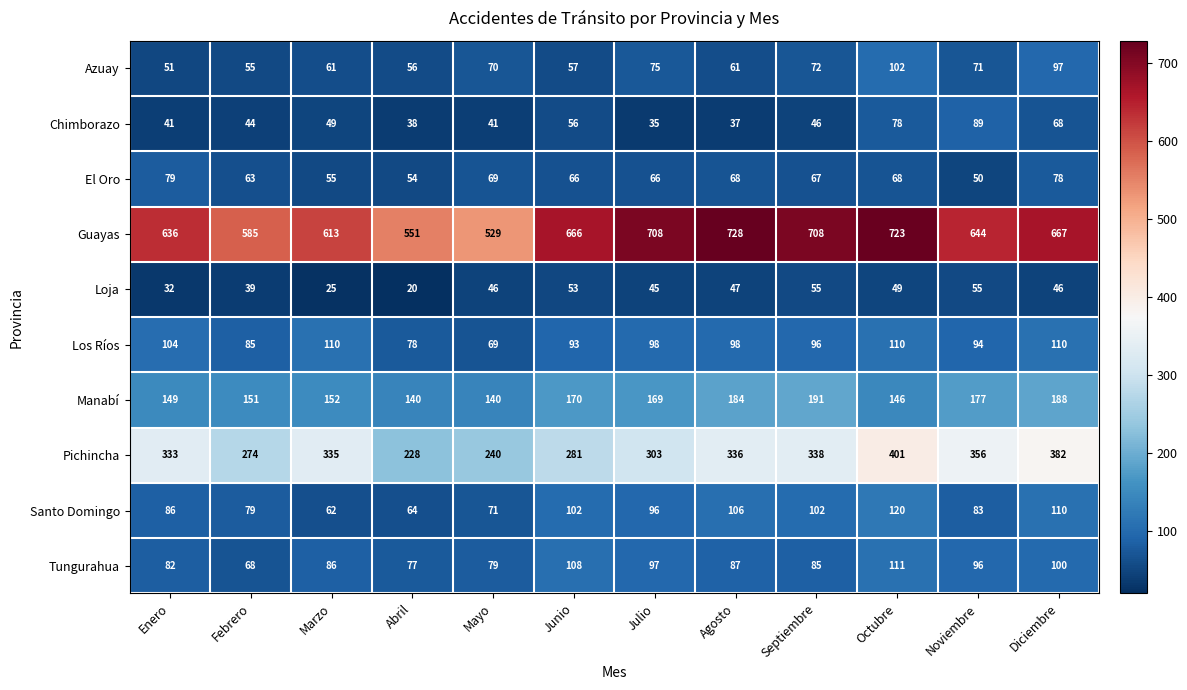

At Noviembre, list the series in order from smallest to largest.

El Oro, Loja, Azuay, Santo Domingo, Chimborazo, Los Ríos, Tungurahua, Manabí, Pichincha, Guayas